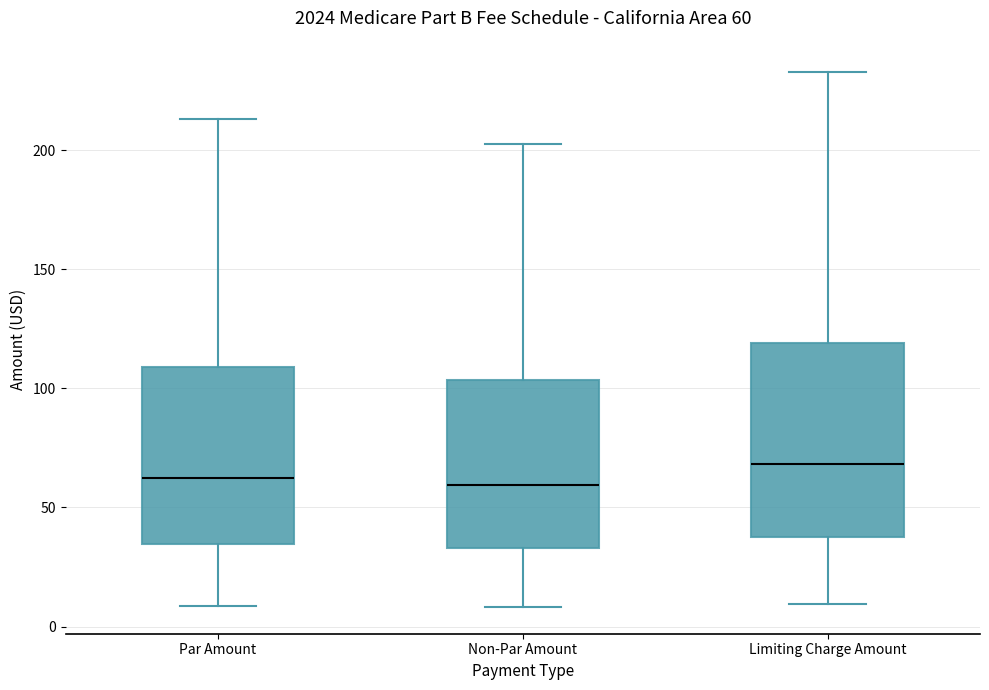

Which box has the highest median line?

Limiting Charge Amount